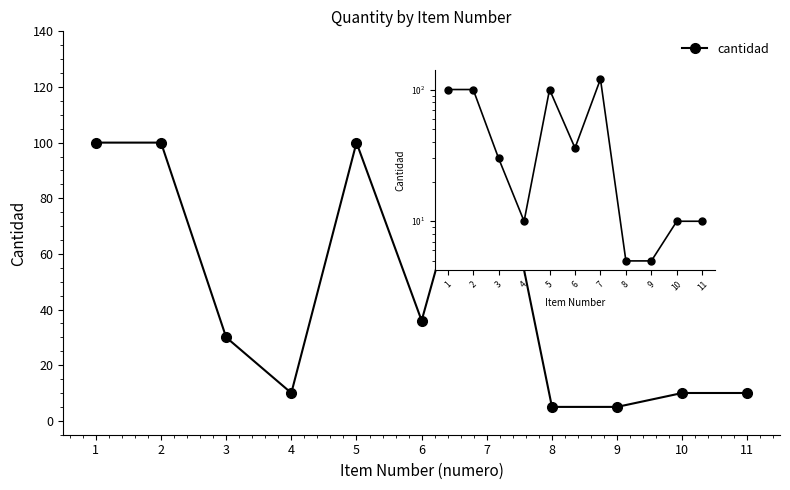

Rank the categories by value from lowest to highest.

8, 9, 4, 10, 11, 3, 6, 1, 2, 5, 7